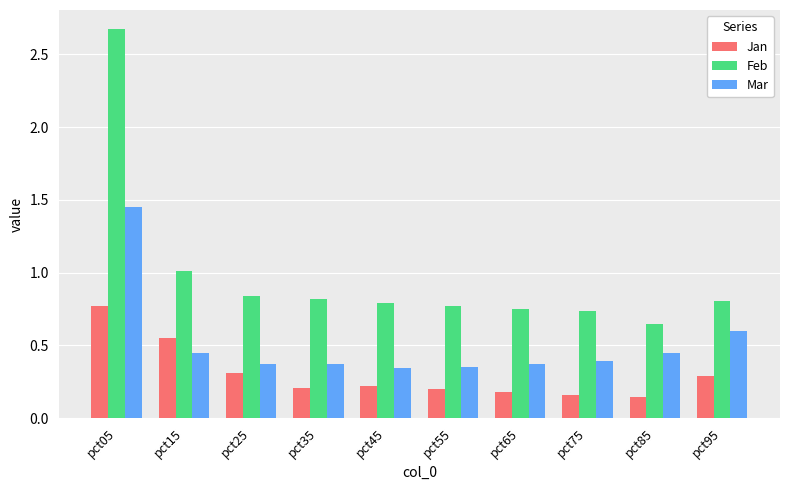

What are all the series names shown in the legend?

Jan, Feb, Mar